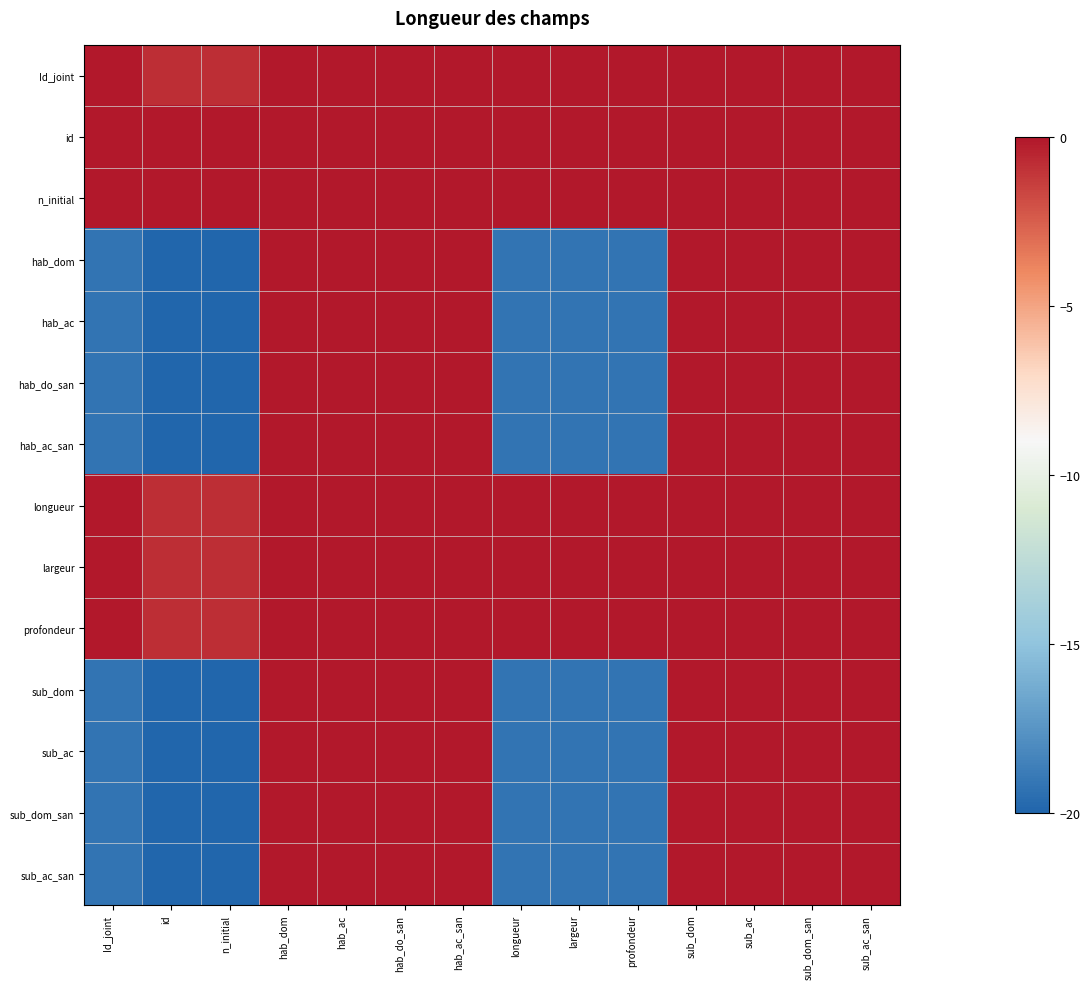

Count the number of data series in this chart.

14